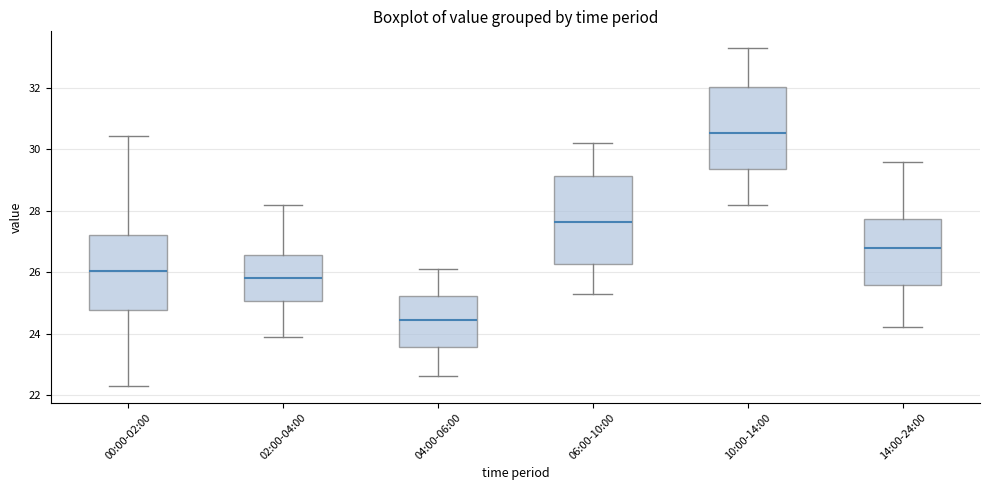

Where is the upper edge of the box for 00:00-02:00 on the y-axis? The values are not printed on the chart, so give them approximately, as read against the axis.

27.2